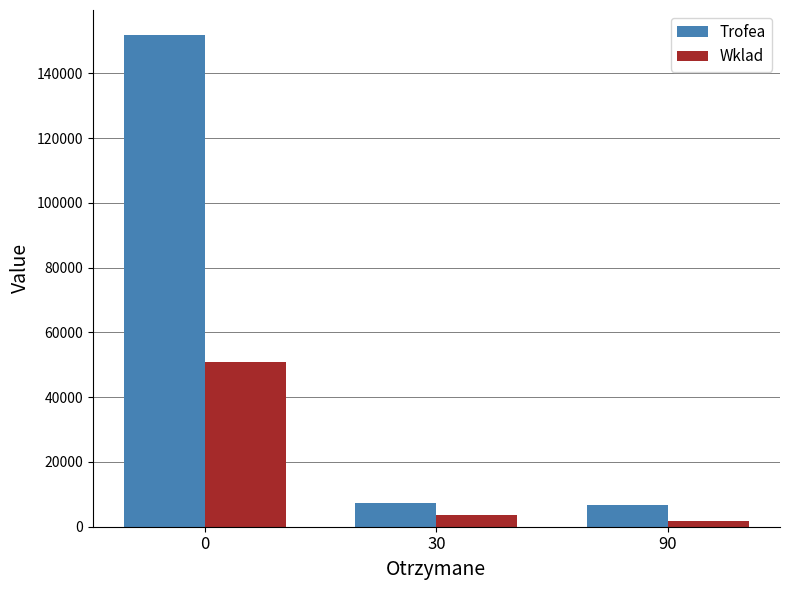

How many bars are there in each group?

2